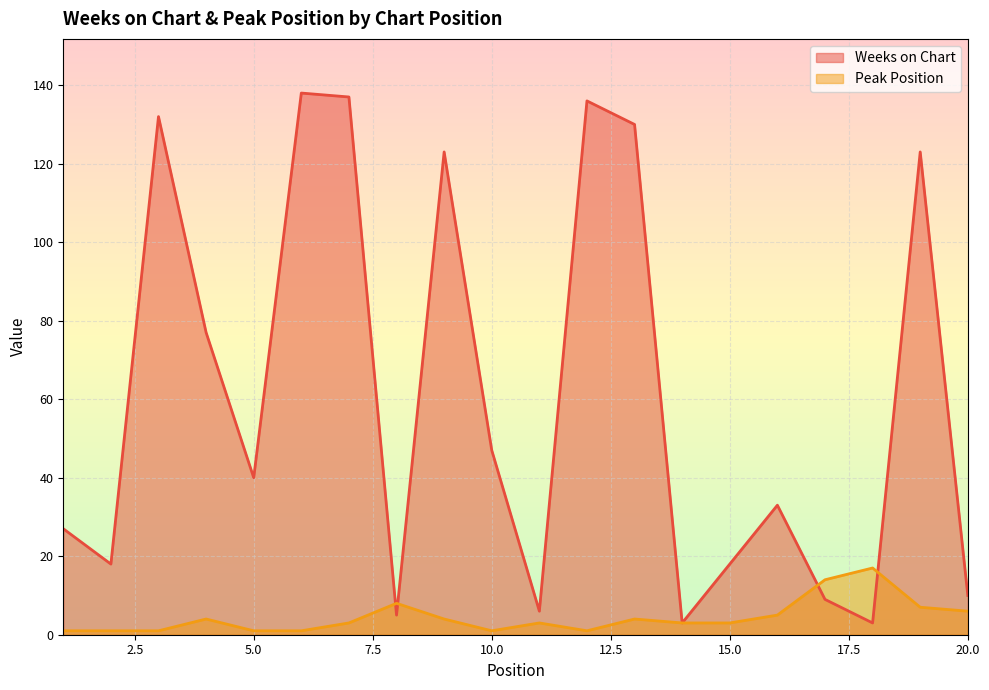

What is the spread (max minus min) of values at 6?

137